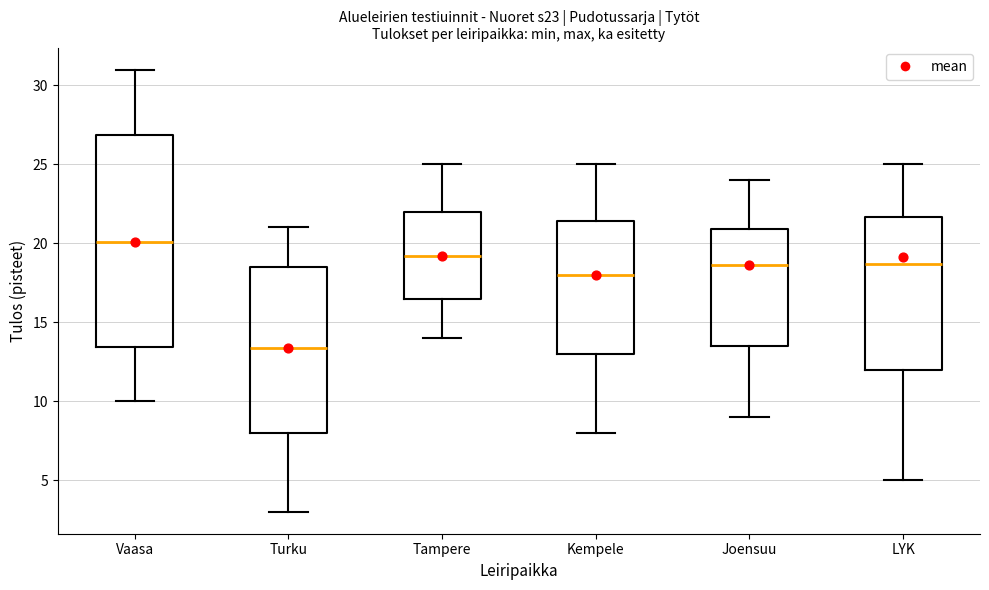

Which box's median line is the lowest?

Turku